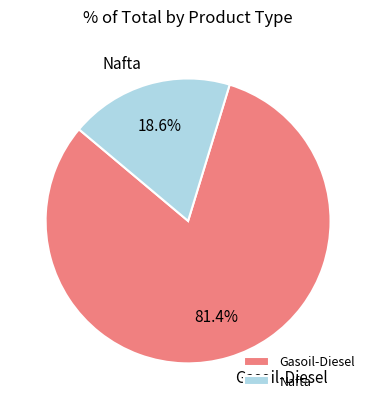

Which has a higher value, Gasoil-Diesel or Nafta?

Gasoil-Diesel